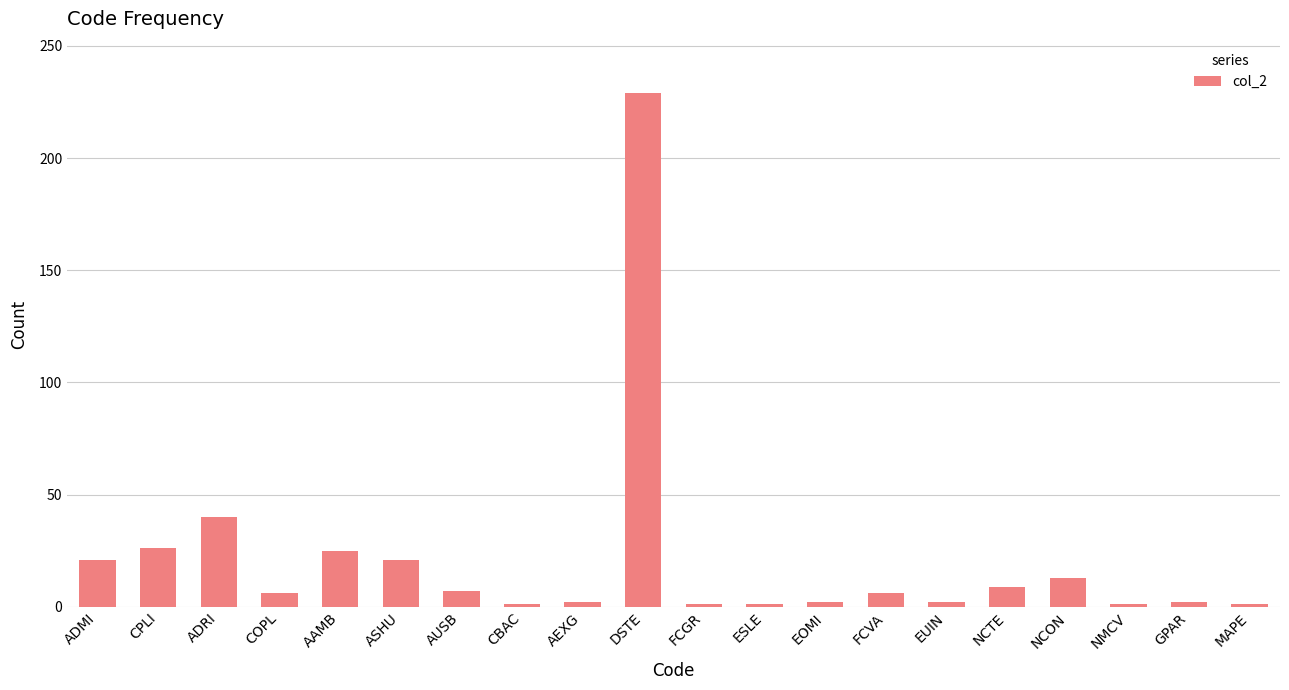

What is the difference between the maximum and minimum values?

228